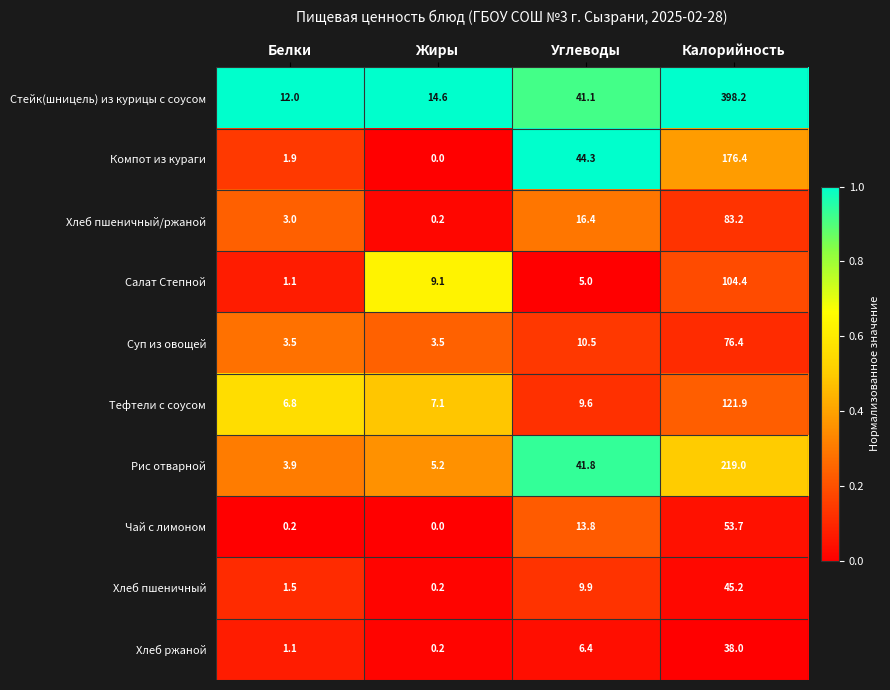

The Стейк(шницель) из курицы с соусом series shows 3.1 at Белки. True or false?

False